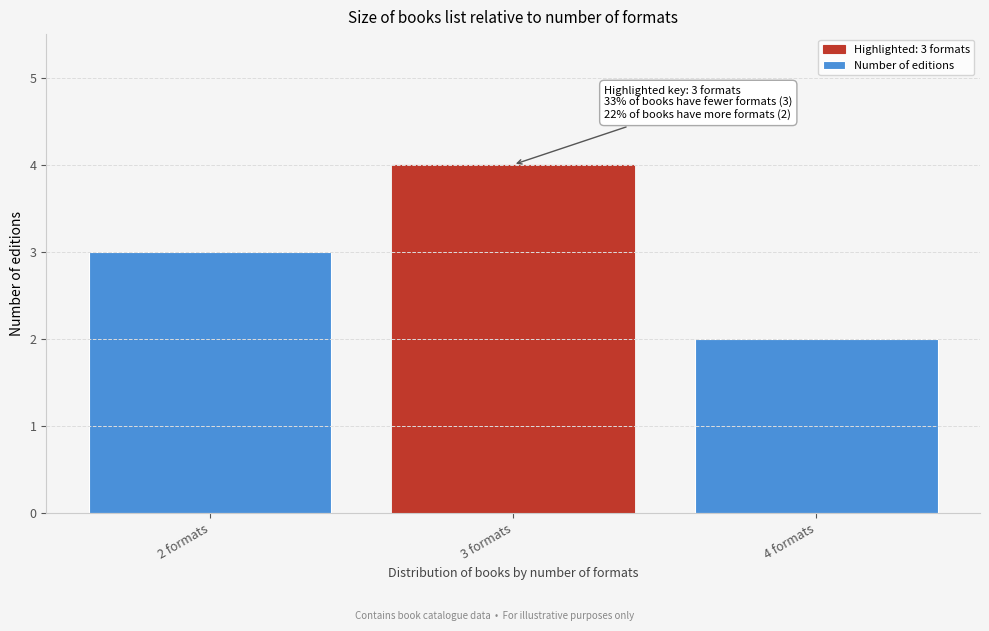

Reading right to left, list all the values displayed in this chart.

4 formats=2	3 formats=4	2 formats=3